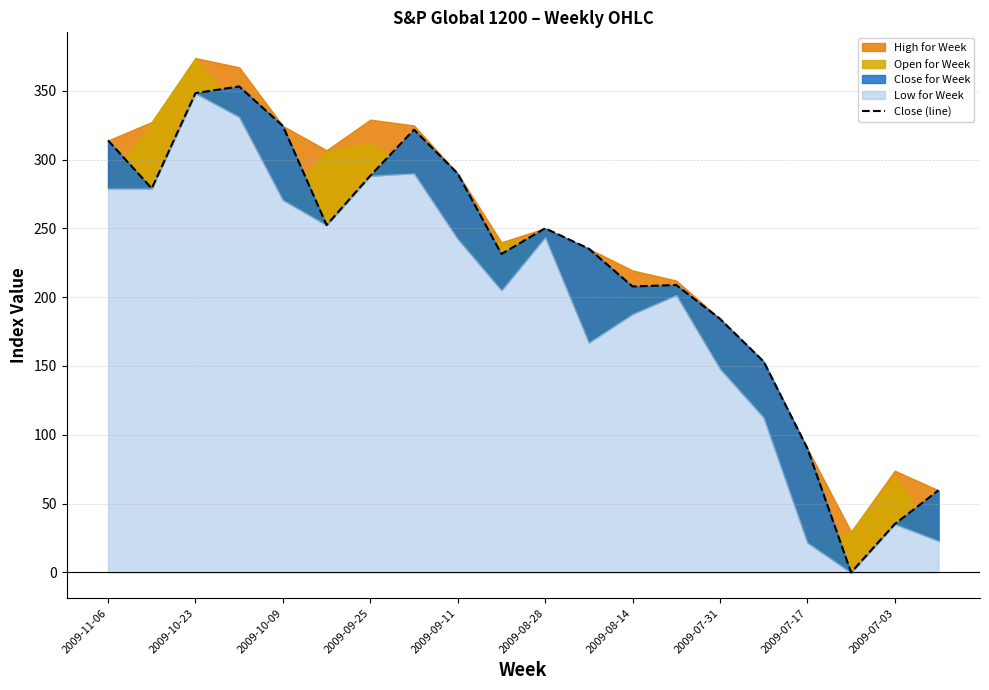

The value at 18 is 47.1. True or false?

False